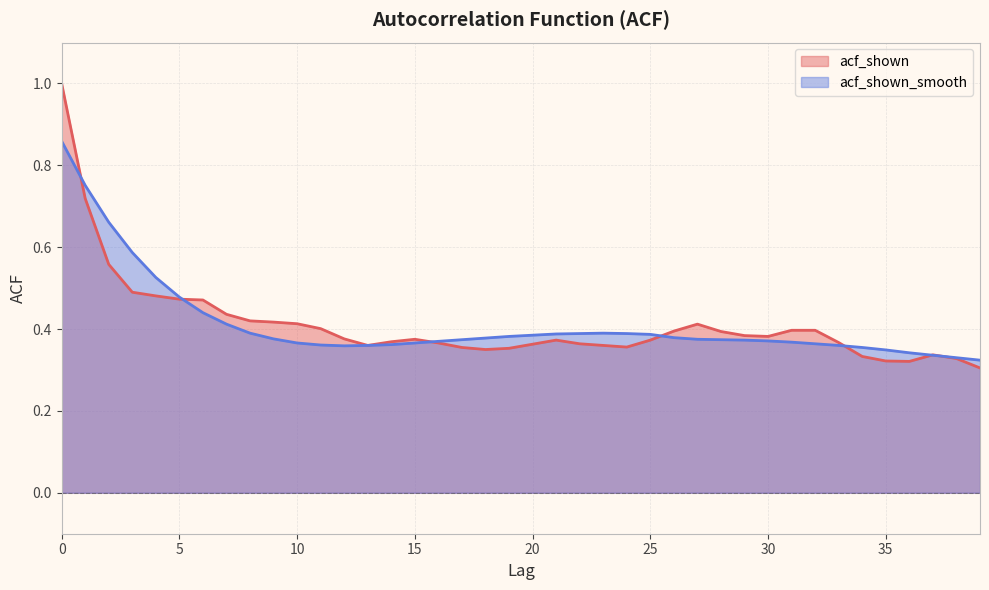

Between which two adjacent categories do acf_shown and acf_shown_smooth first intersect?

0 and 1